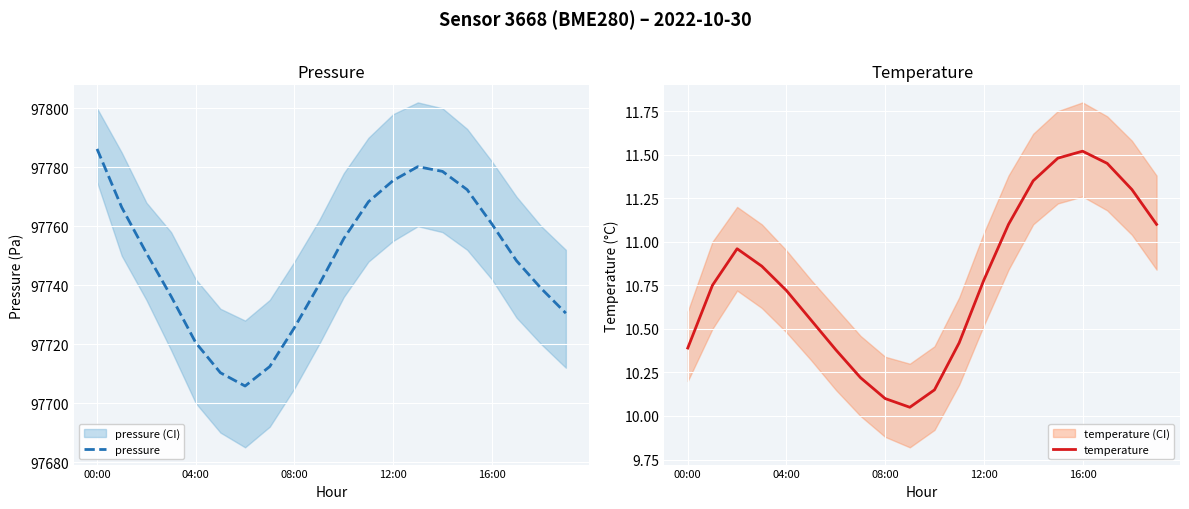

Reading left to right, extract all data points from this chart.

pressure: 97786.2	97766.4	97750.9	97736.2	97720.5	97710.3	97705.8	97712.4	97725.6	97740.2	97755.8	97768.3	97775.5	97780.2	97778.6	97772.4	97760.8	97748.3	97738.9	97730.5
temperature: 10.4	10.8	11.0	10.9	10.7	10.6	10.4	10.2	10.1	10.1	10.2	10.4	10.8	11.1	11.3	11.5	11.5	11.4	11.3	11.1